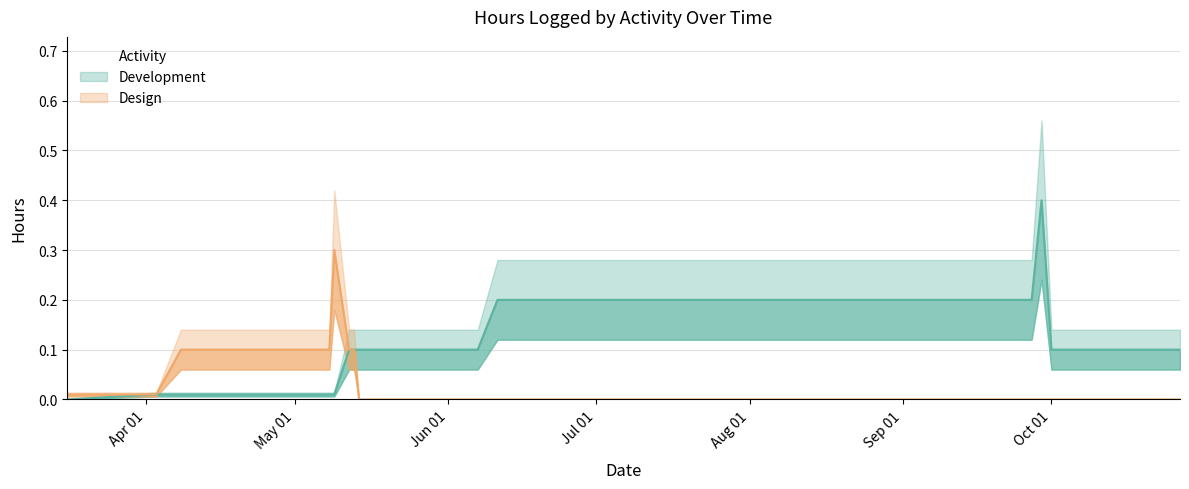

What is the difference between the highest and lowest values at 2014-05-14?

0.1